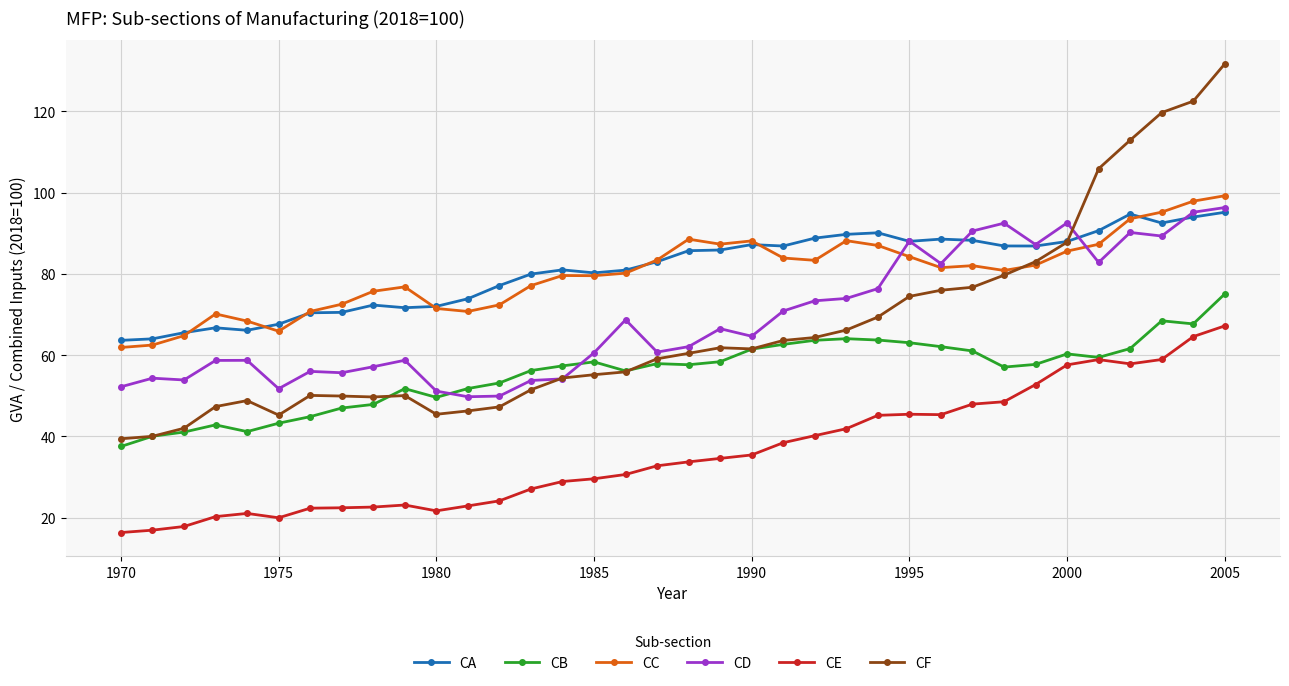

Which series has the widest spread of values?

CF